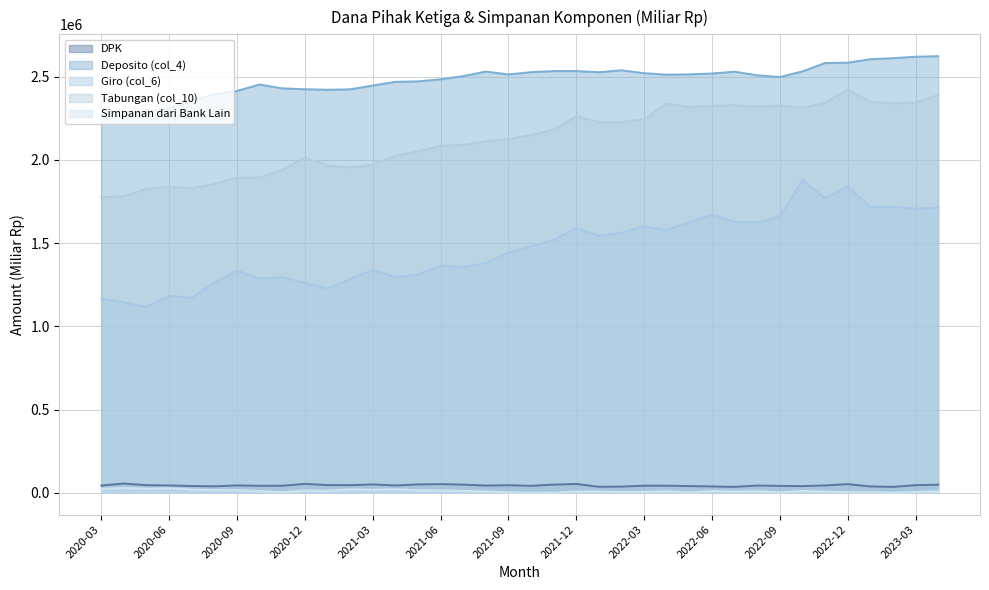

What is the spread (max minus min) of values at 2020-10?

2443278.4